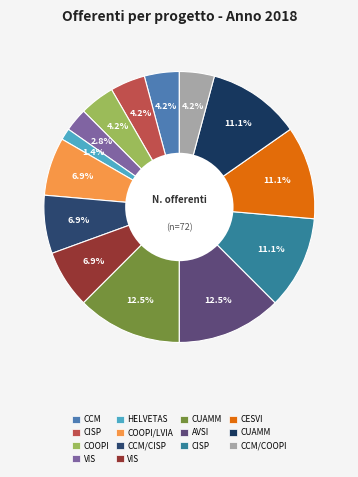

Count the number of slices in the pie.

14